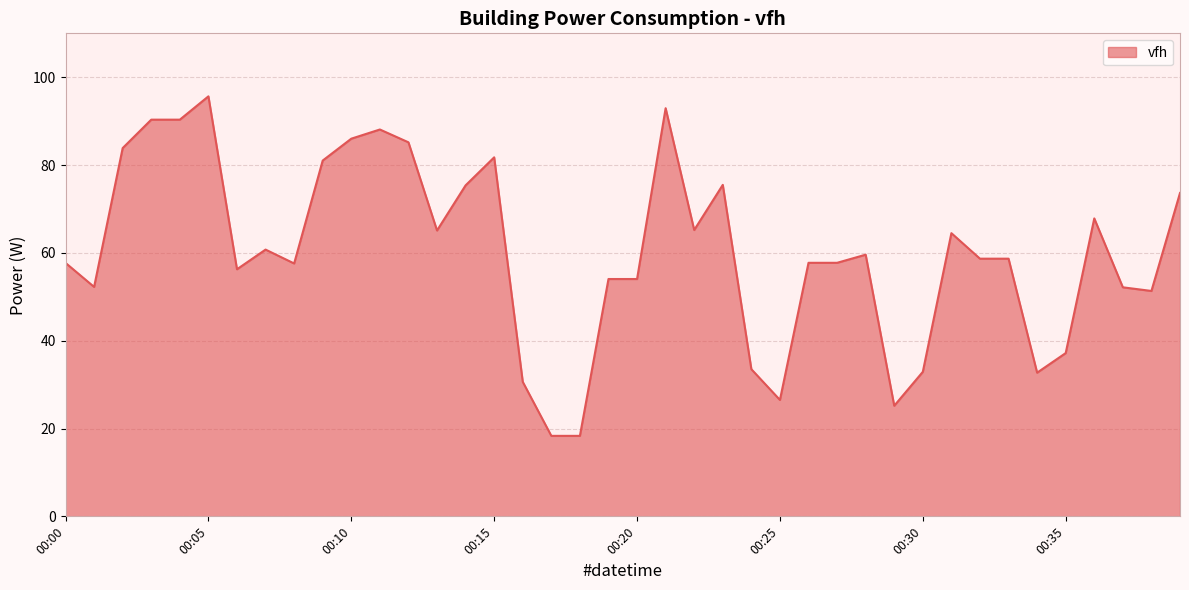

What is the greatest value displayed?

95.7